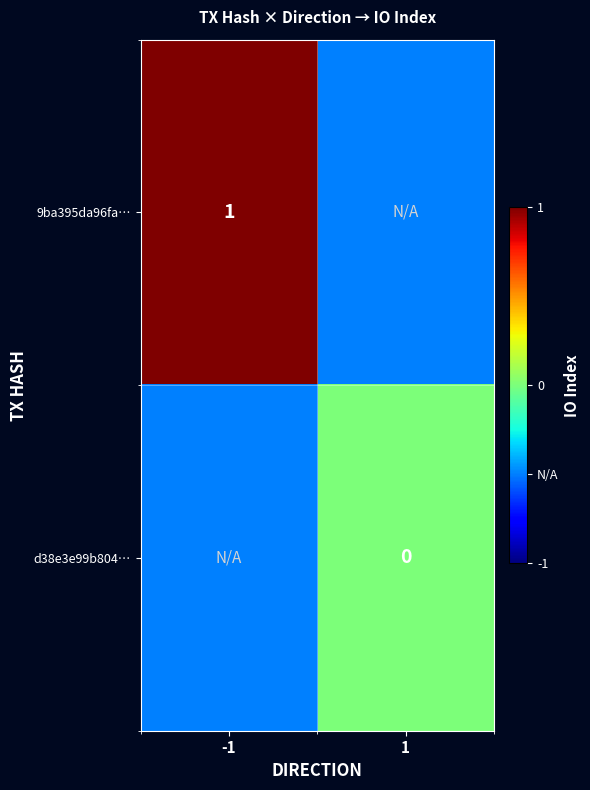

True or false: 9ba395da96fa… has a value of 1.8 at -1.

False